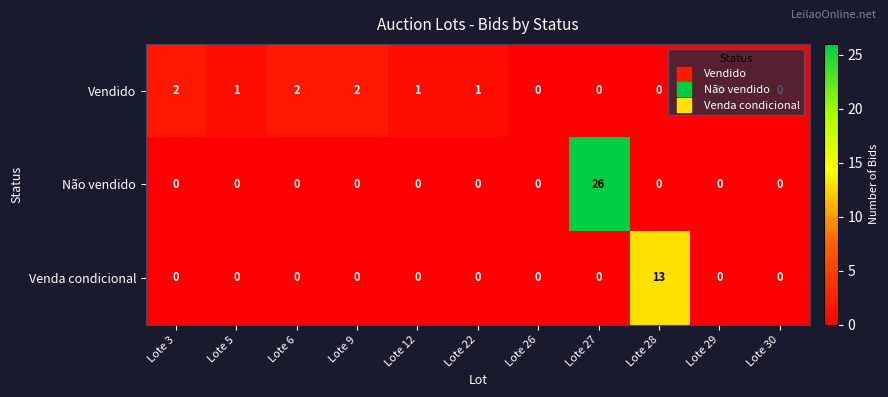

At how many categories does at least one series exceed 4?

2